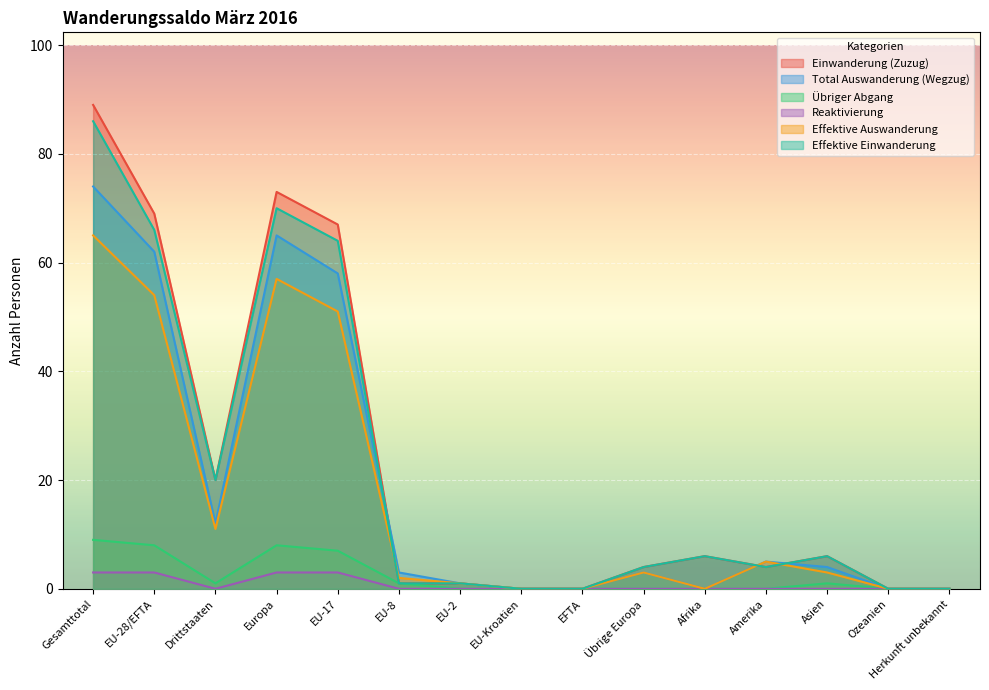

How many interior local peaks does the Effektive Auswanderung series have?

3